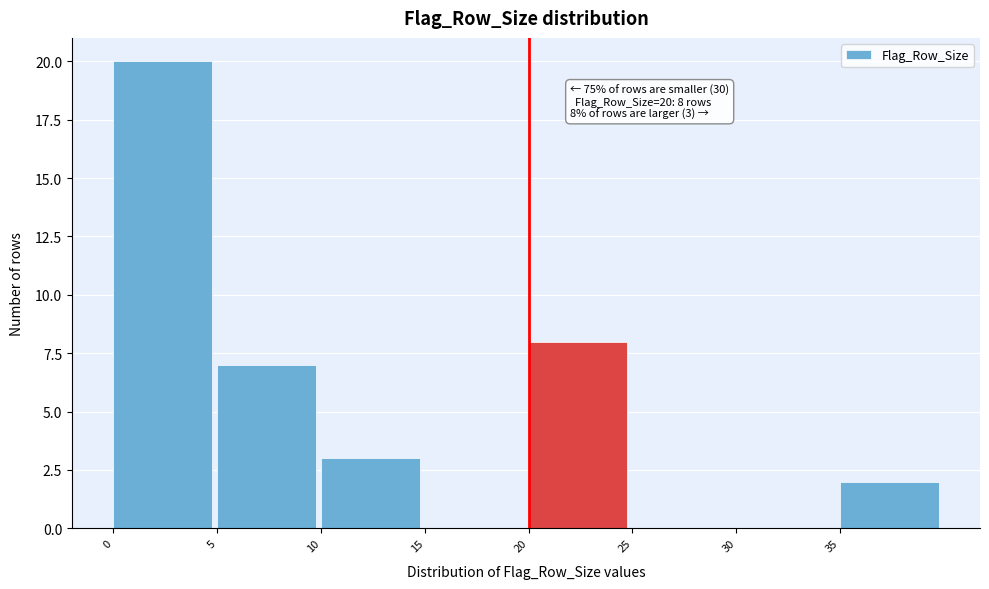

Over which range of the x-axis is the bar tallest?

0 to 5